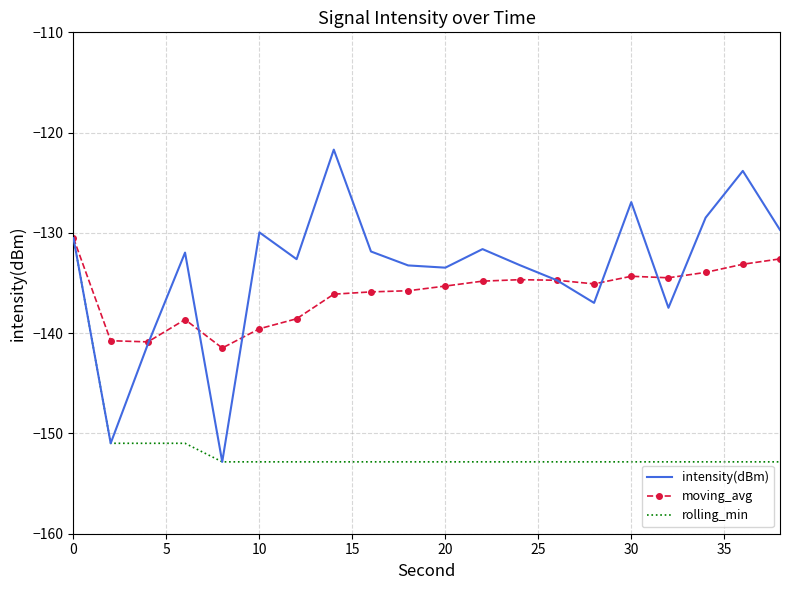

Which series has the largest range (max minus min)?

intensity(dBm)